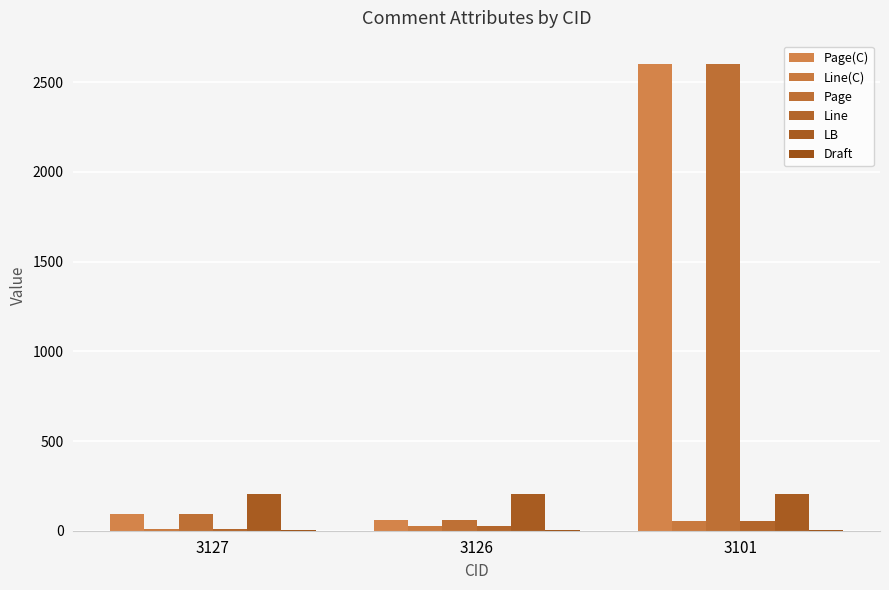

What is the highest value of the Line series?

53.0